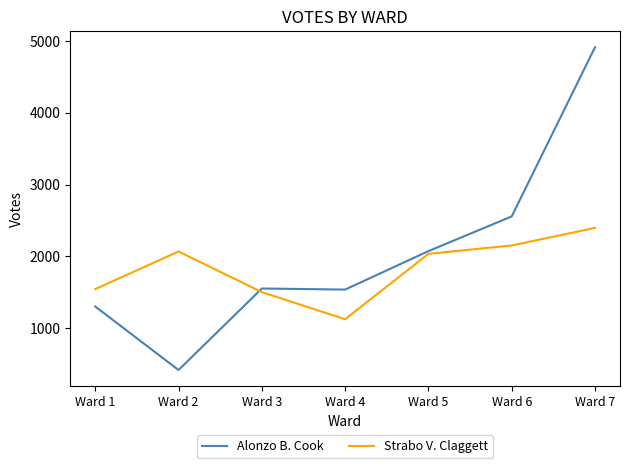

List the series in order of their overall mean, highest first.

Alonzo B. Cook, Strabo V. Claggett